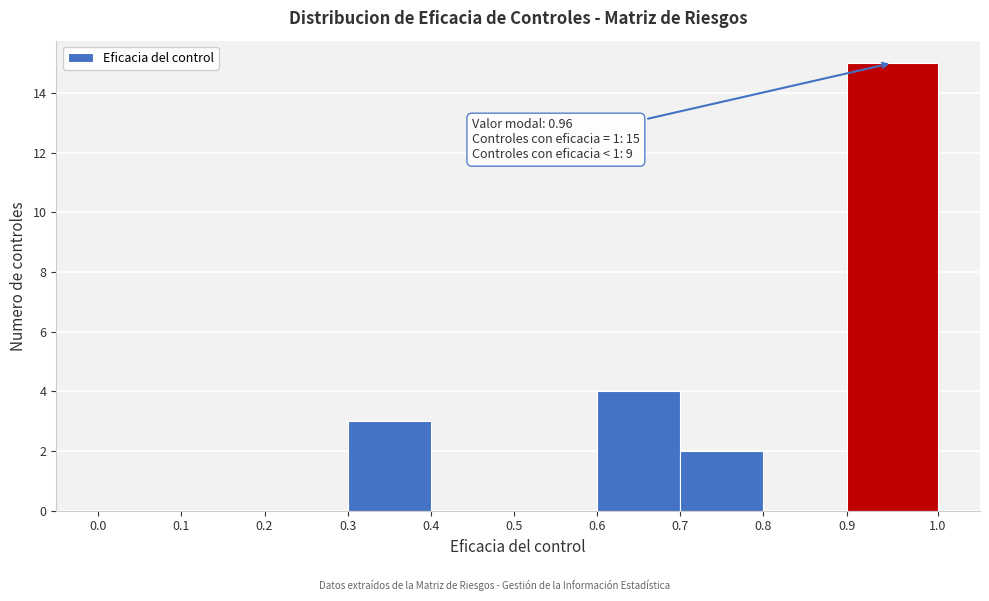

Over which range of the x-axis is the bar tallest?

0.9 to 1.0